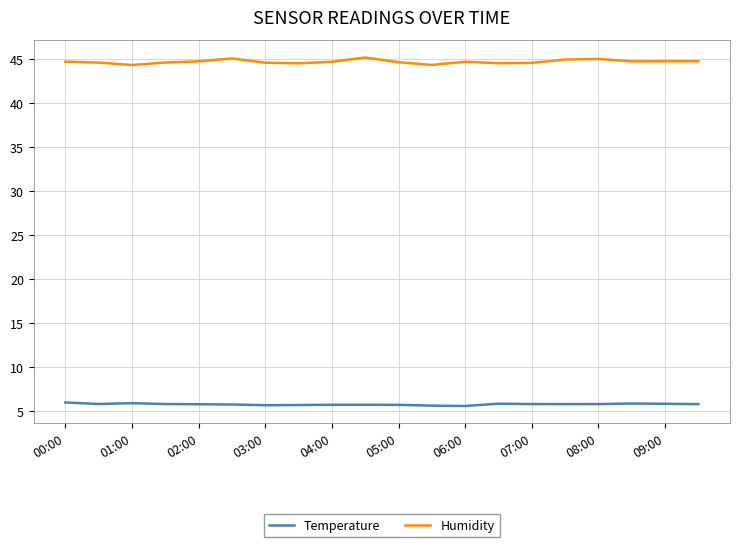

In Humidity, how many points are lower than both neighbors (excluding endpoints)?

5